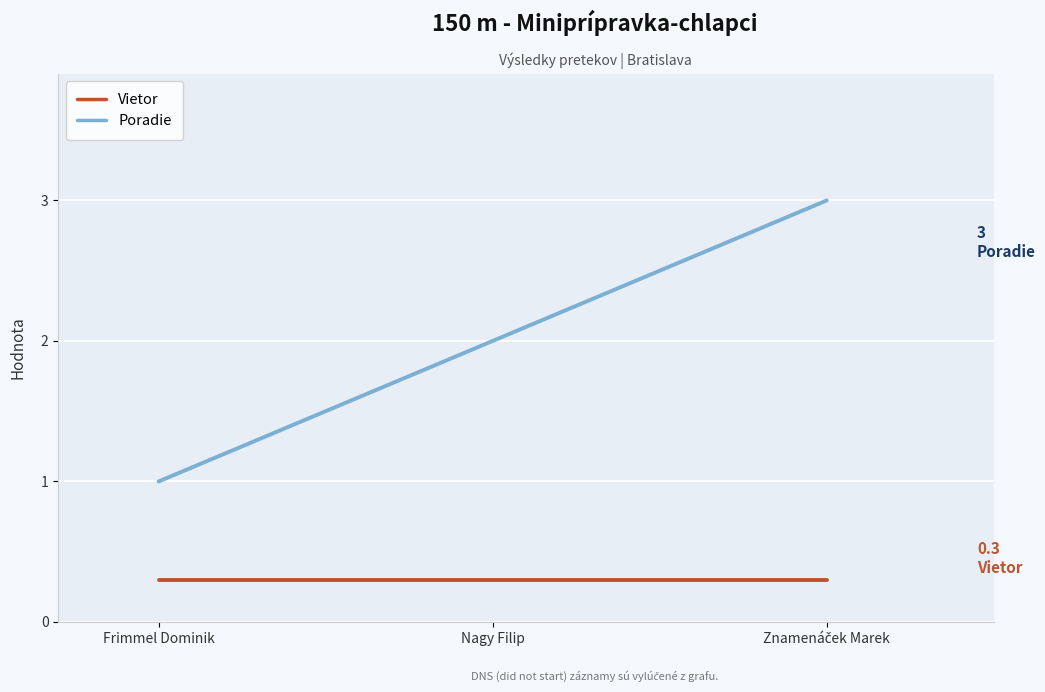

What is the approximate value of Poradie at Frimmel Dominik?

1.0